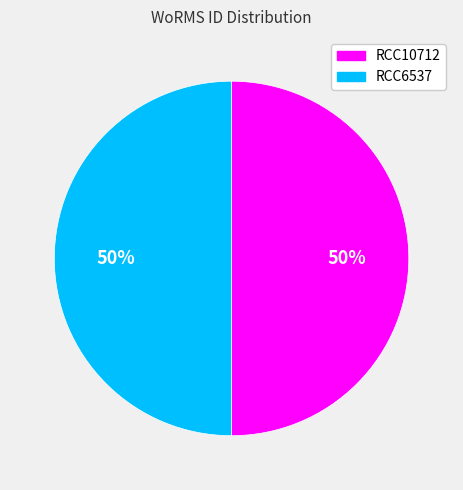

What is the ratio of the value at RCC6537 to the value at RCC10712?

1.0